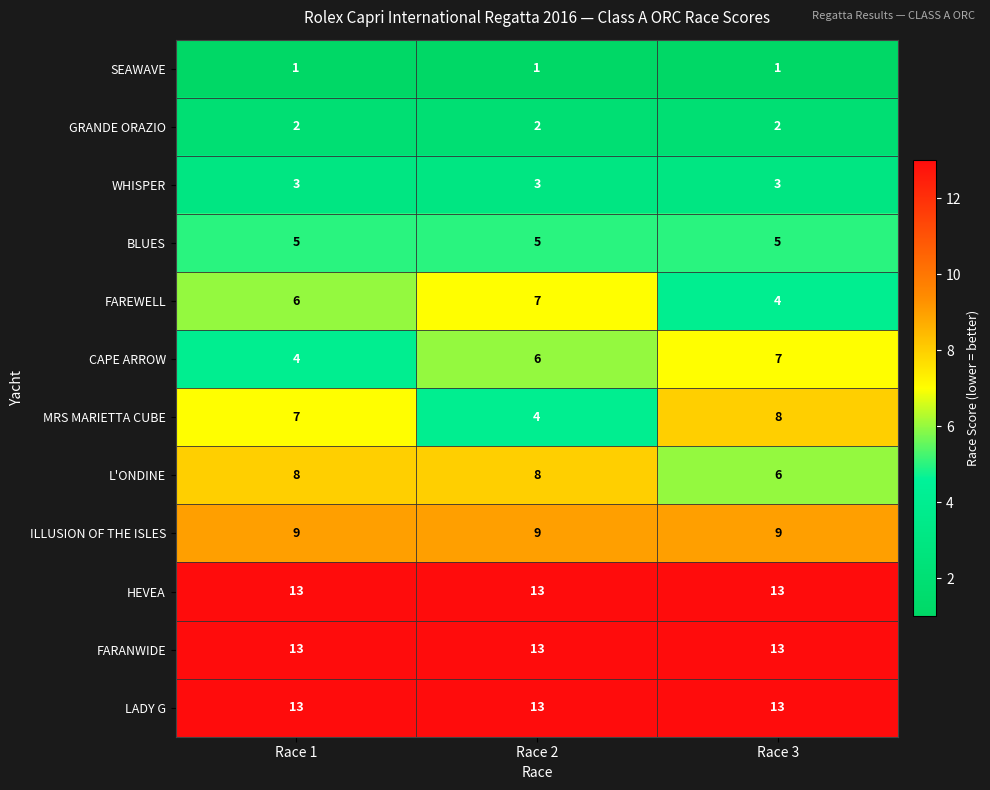

Is it true that CAPE ARROW equals 7 at Race 3?

True